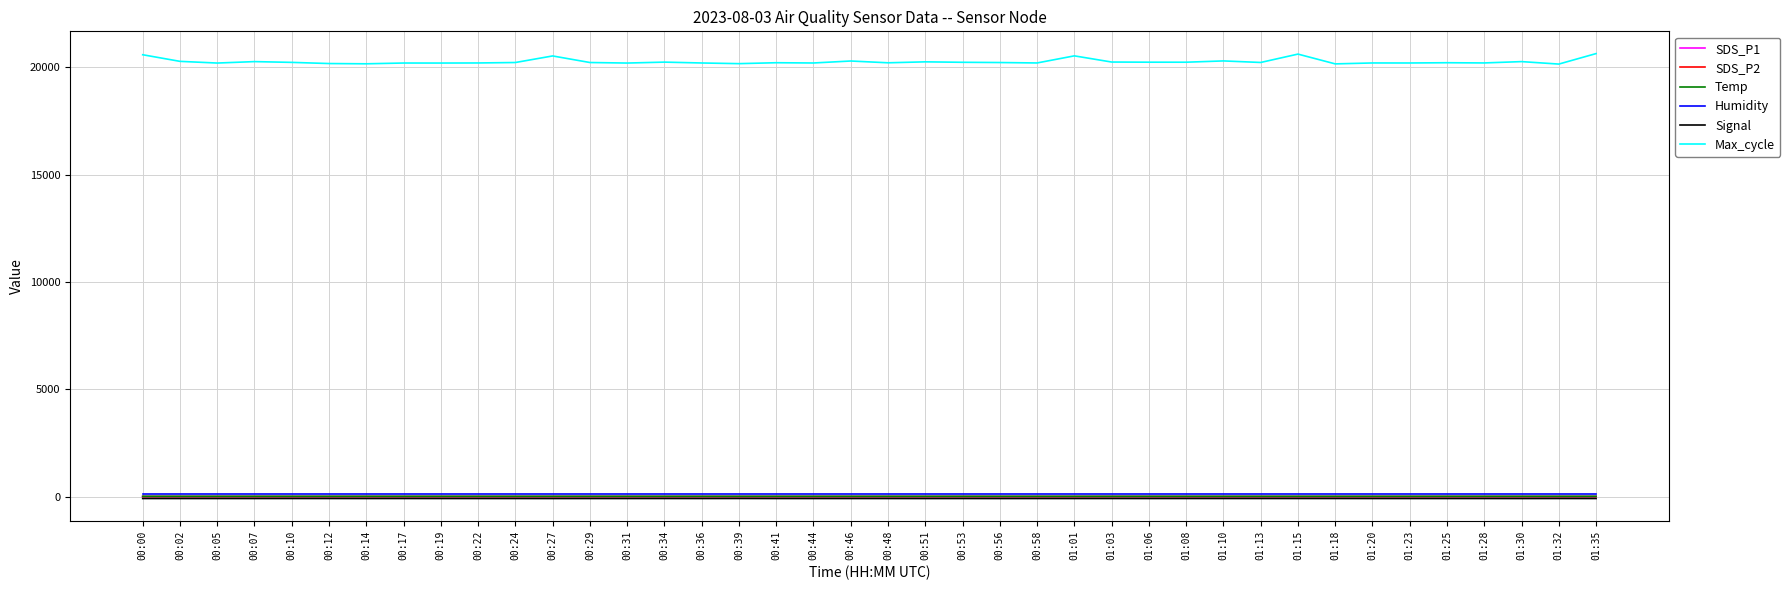

True or false: Max_cycle has a value of 20204.0 at 00:22.

True